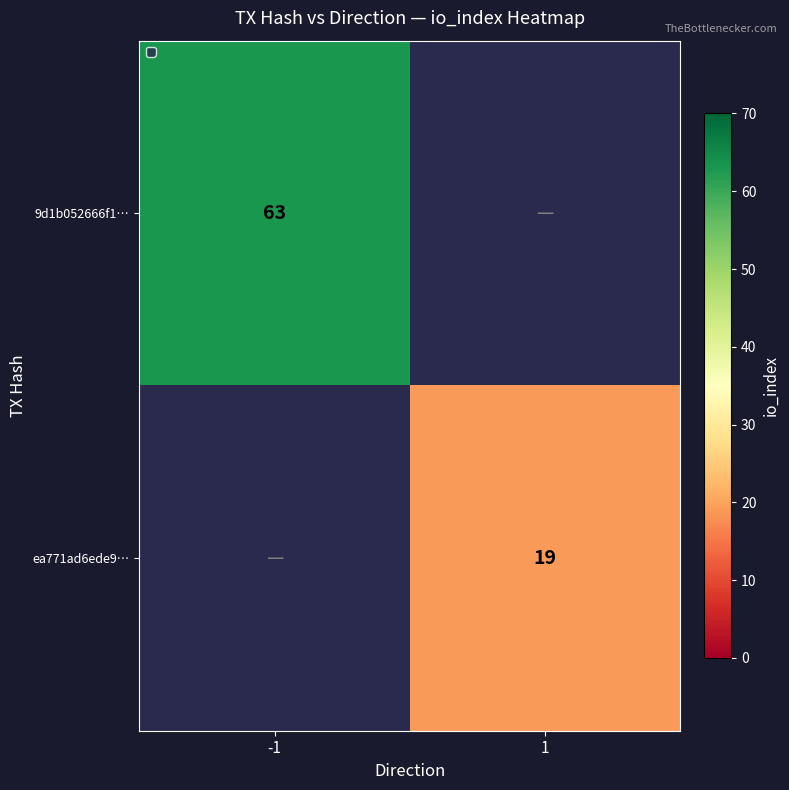

At which category is the sum across all series the highest?

-1